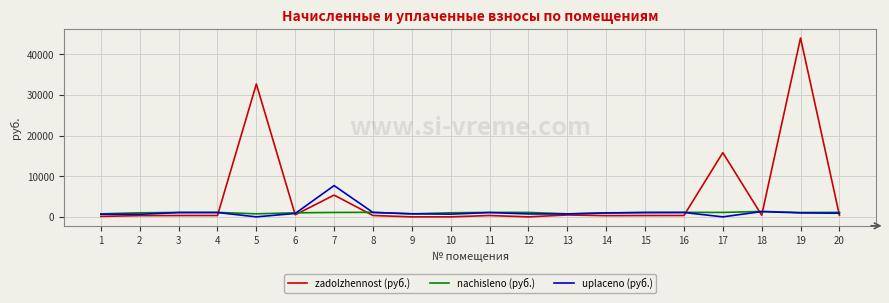

List the series in order of their peak value, lowest first.

nachisleno (руб.), uplaceno (руб.), zadolzhennost (руб.)